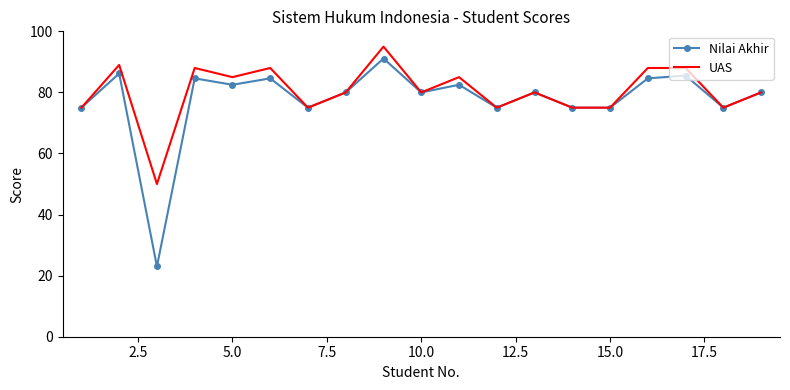

What is the minimum value for Nilai Akhir?

23.0